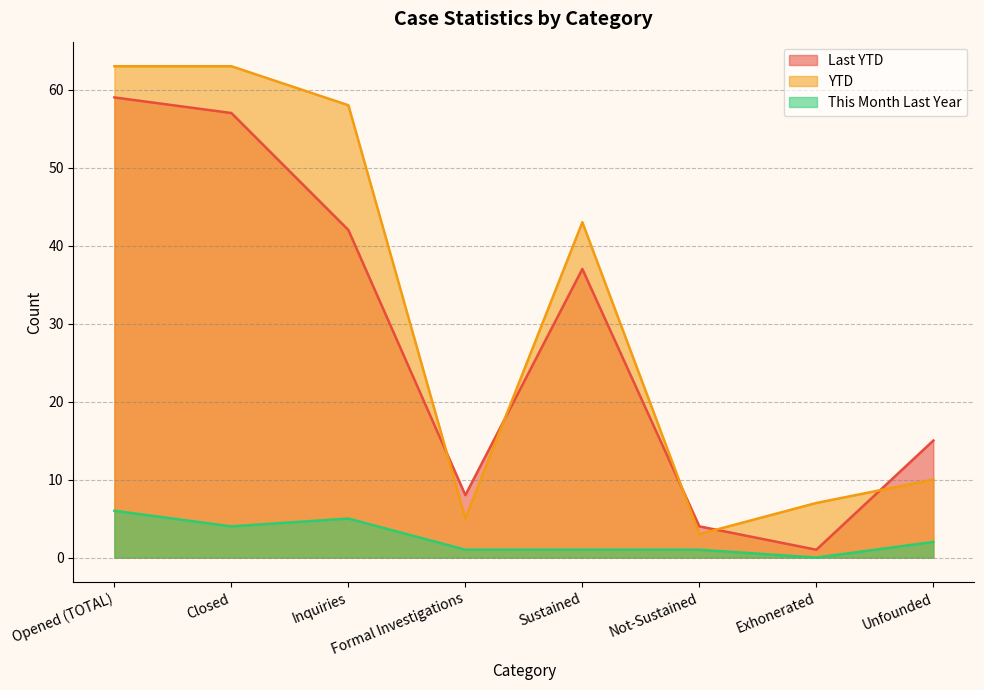

Between Closed and Exhonerated, which is larger?

Closed